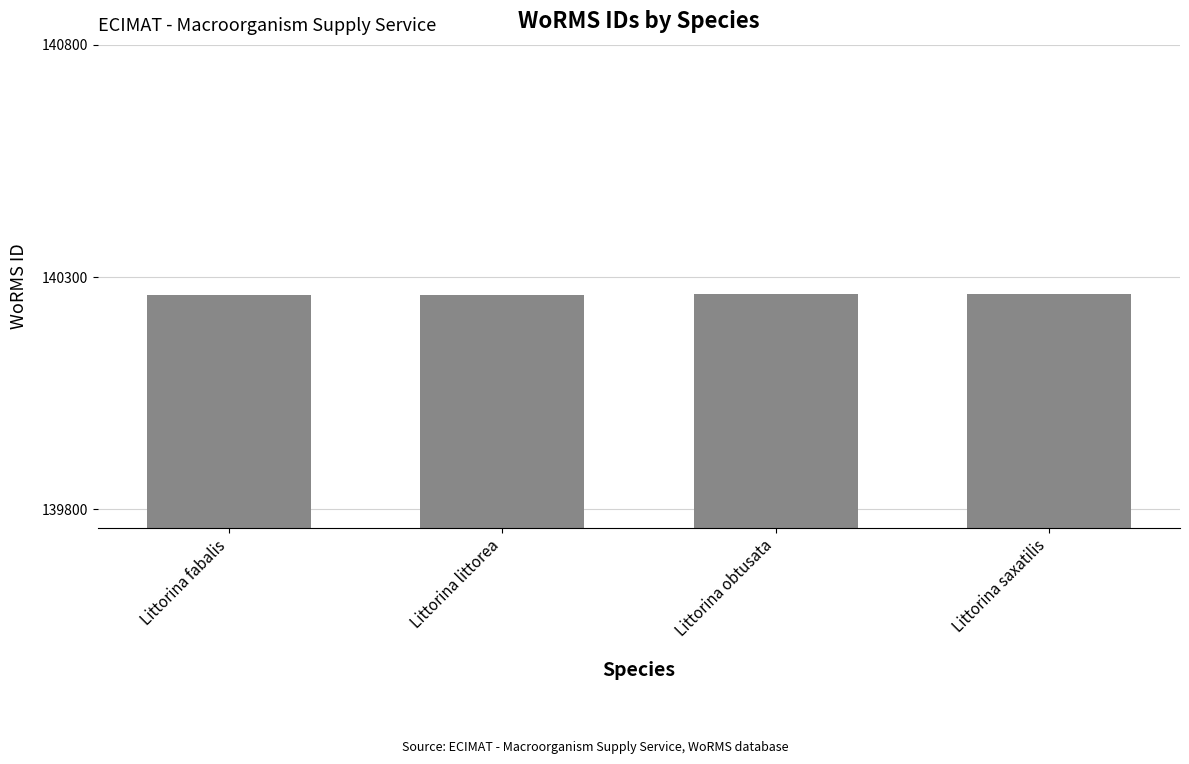

What is the greatest value displayed?

140264